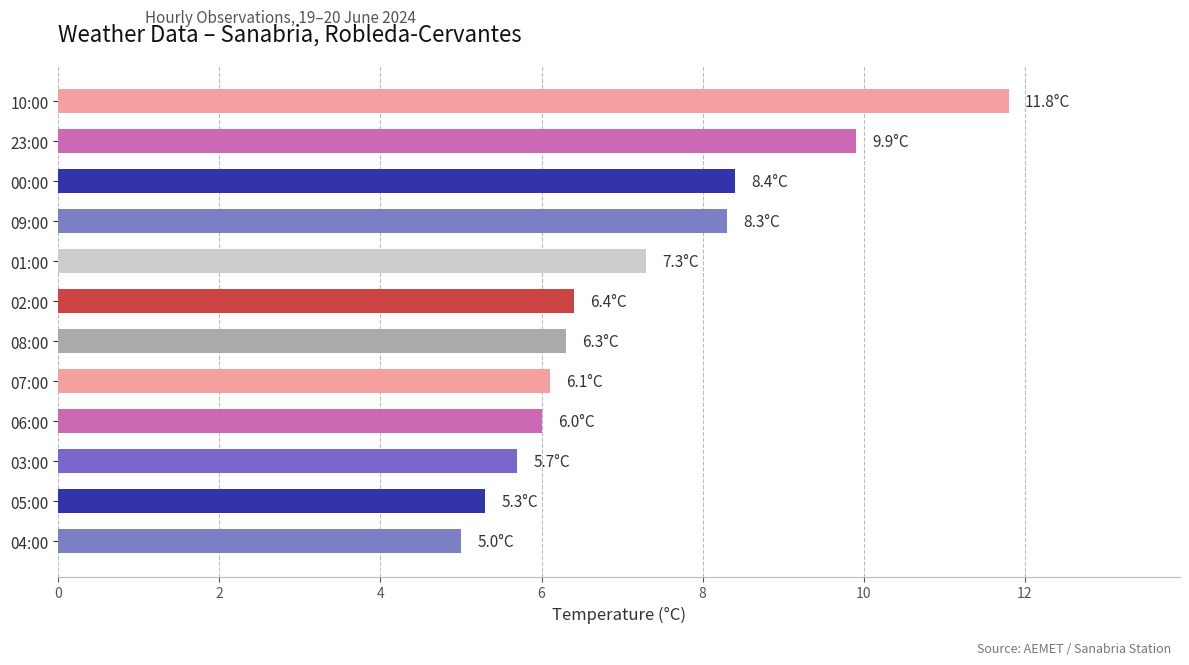

What is the approximate value at 03:00?

5.7